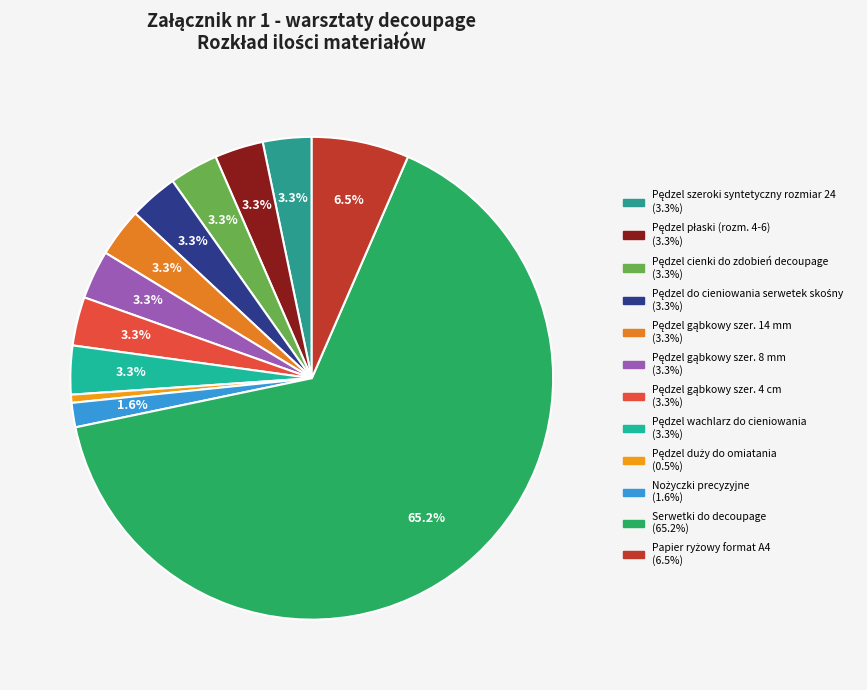

How many segments does this pie chart have?

12